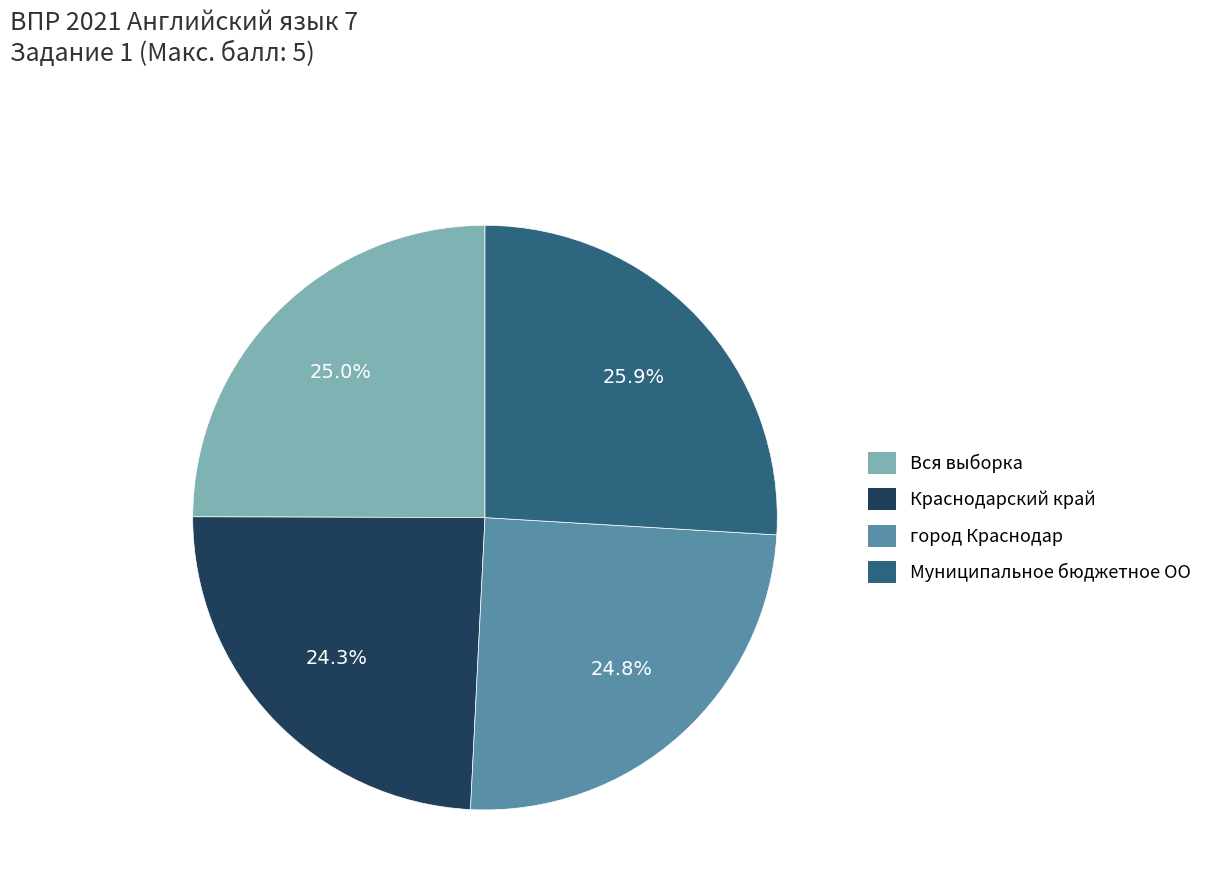

To the nearest percent, what is the difference between the largest and smallest slice percentages?

2%